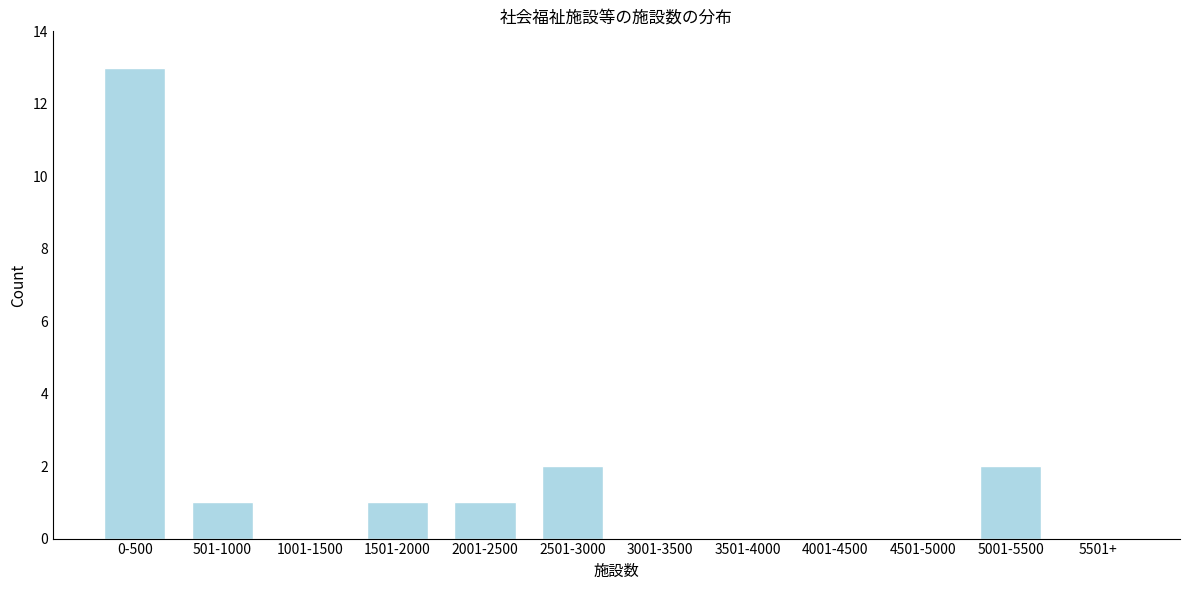

Reading right to left, transcribe all the data shown in this chart.

5501+=0	5001-5500=2	4501-5000=0	4001-4500=0	3501-4000=0	3001-3500=0	2501-3000=2	2001-2500=1	1501-2000=1	1001-1500=0	501-1000=1	0-500=13